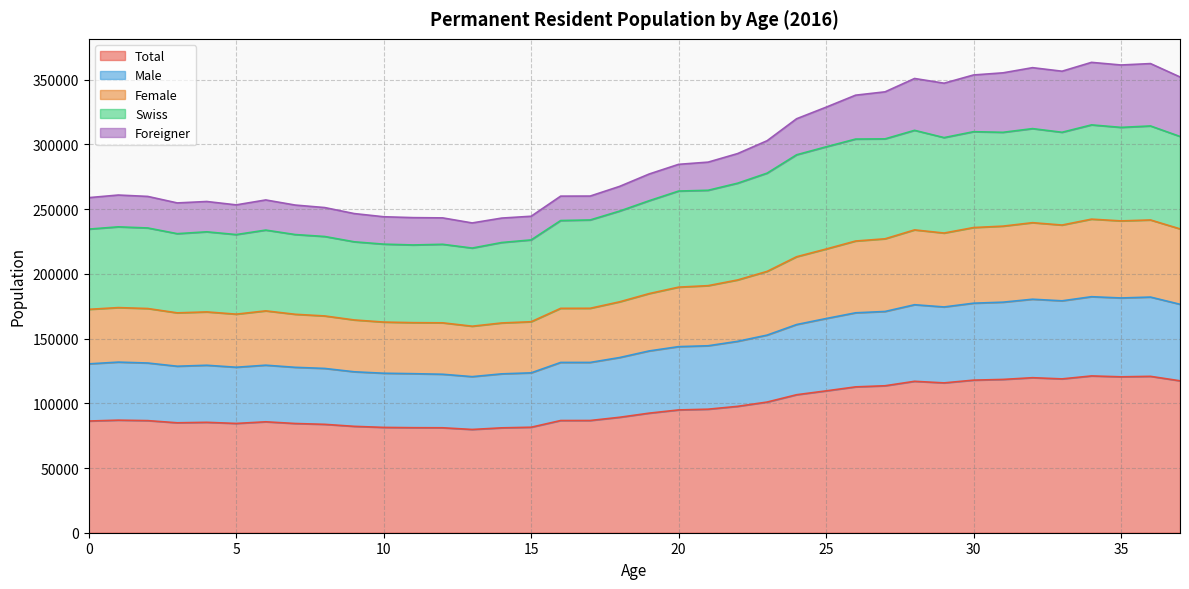

At which label does Female first exceed 184760?

20